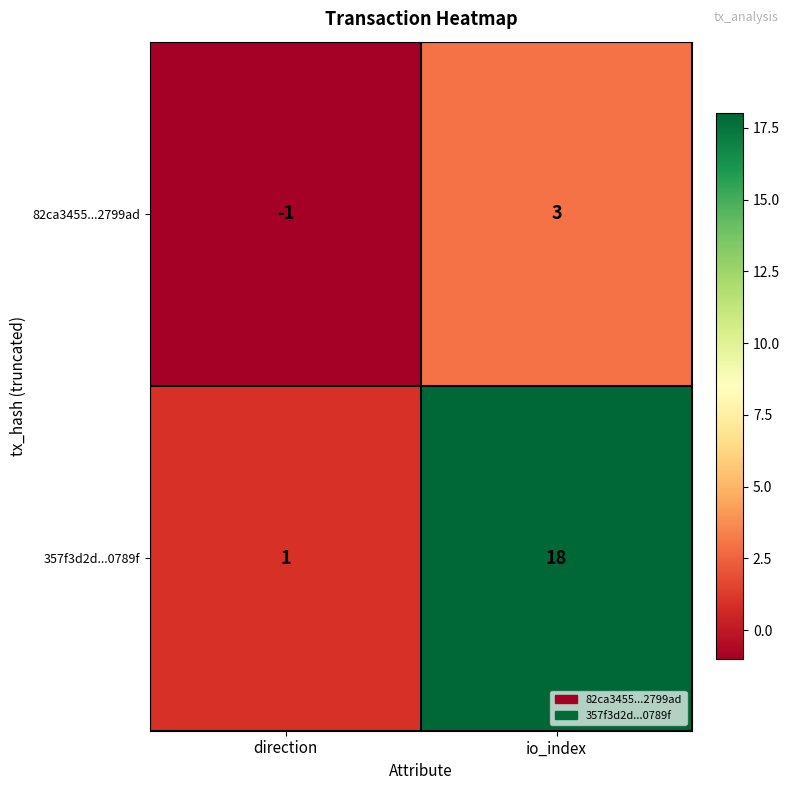

List the series in order of their peak value, lowest first.

82ca3455...2799ad, 357f3d2d...0789f